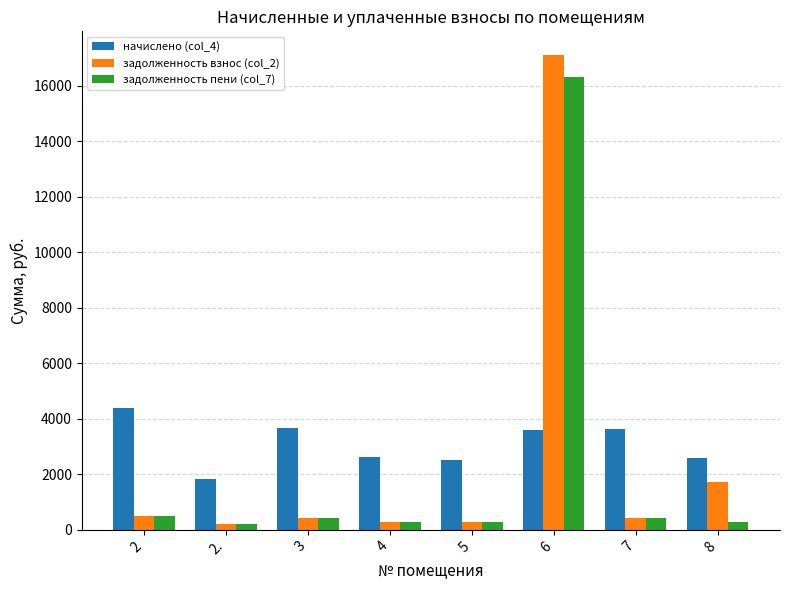

Between 6 and 7, which series saw the biggest shift?

задолженность взнос (col_2)